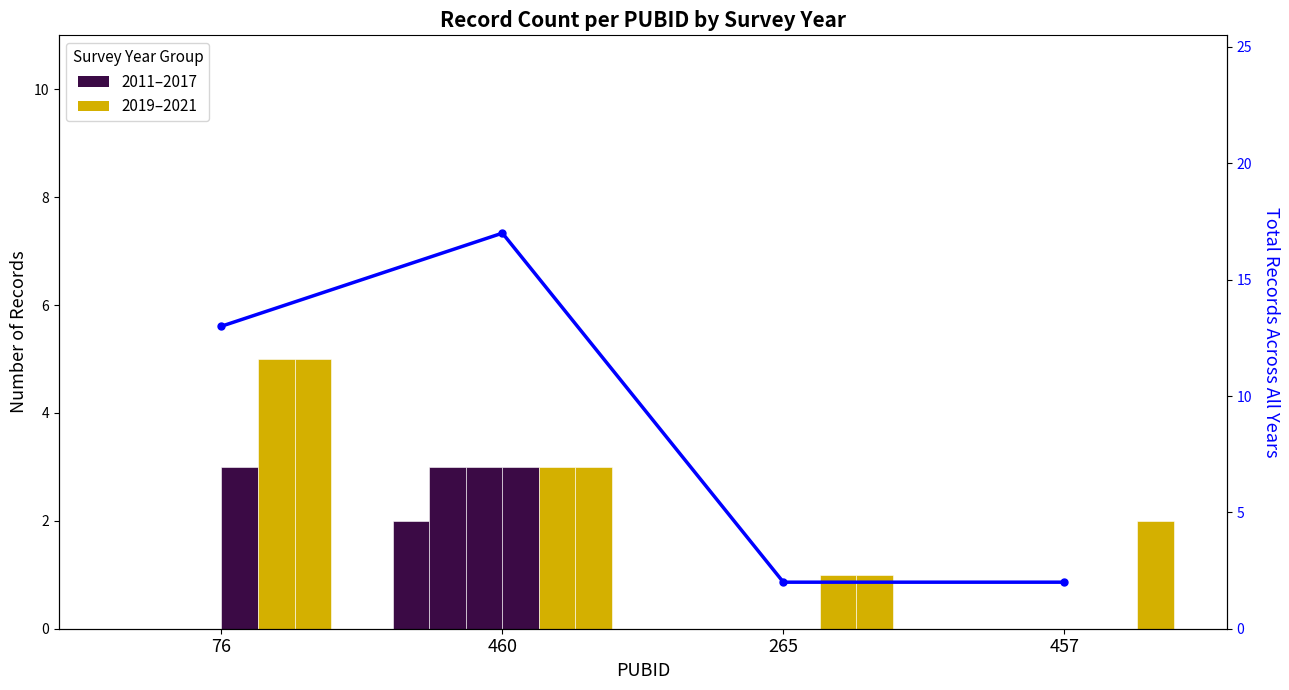

Reading right to left, transcribe all the data shown in this chart.

457=2	265=2	460=17	76=13